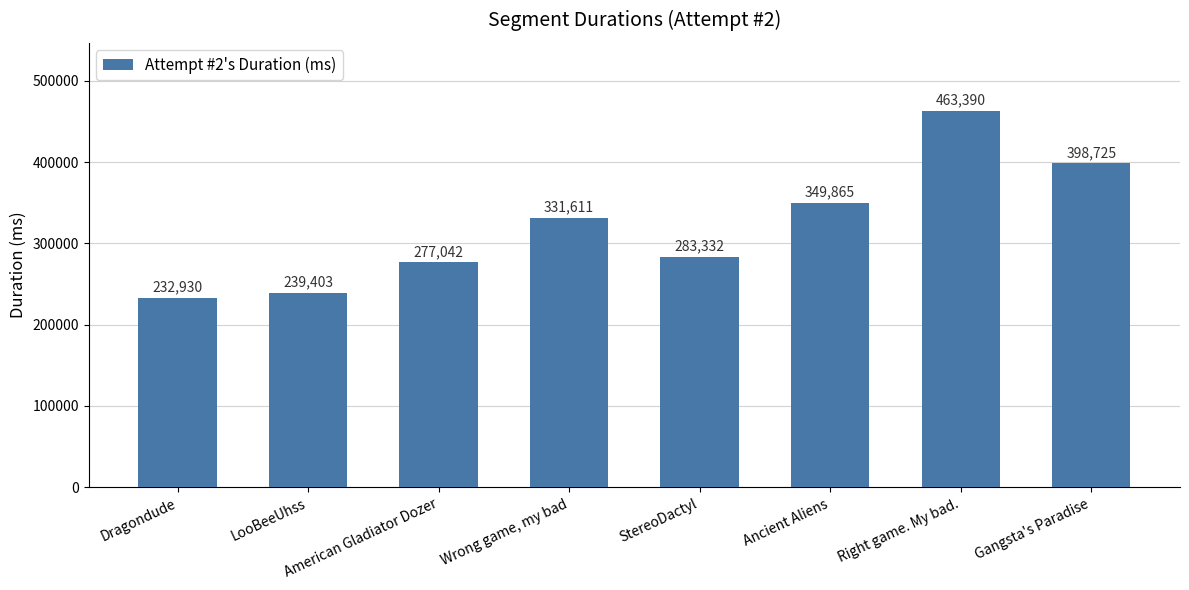

The value at Right game. My bad. is 315858. True or false?

False